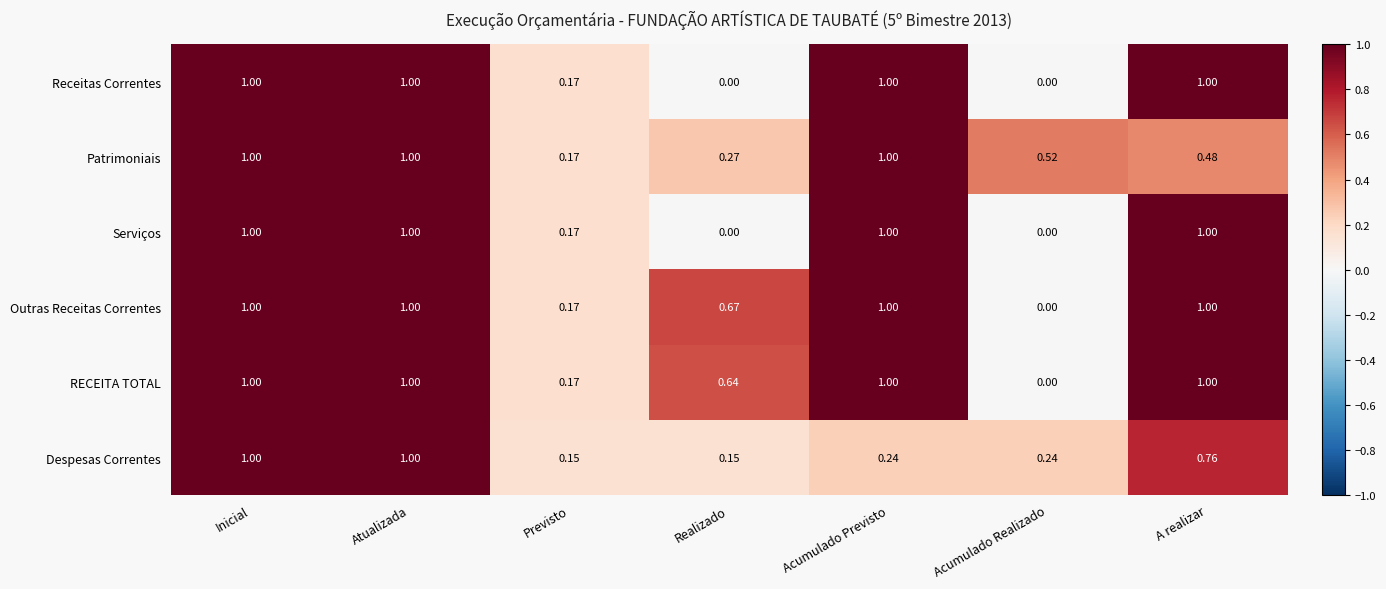

At which label is Patrimoniais closest to 0?

Previsto